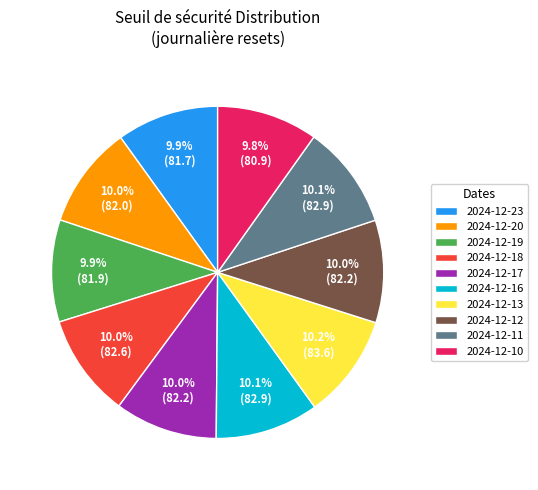

How many slices are in this pie chart?

10